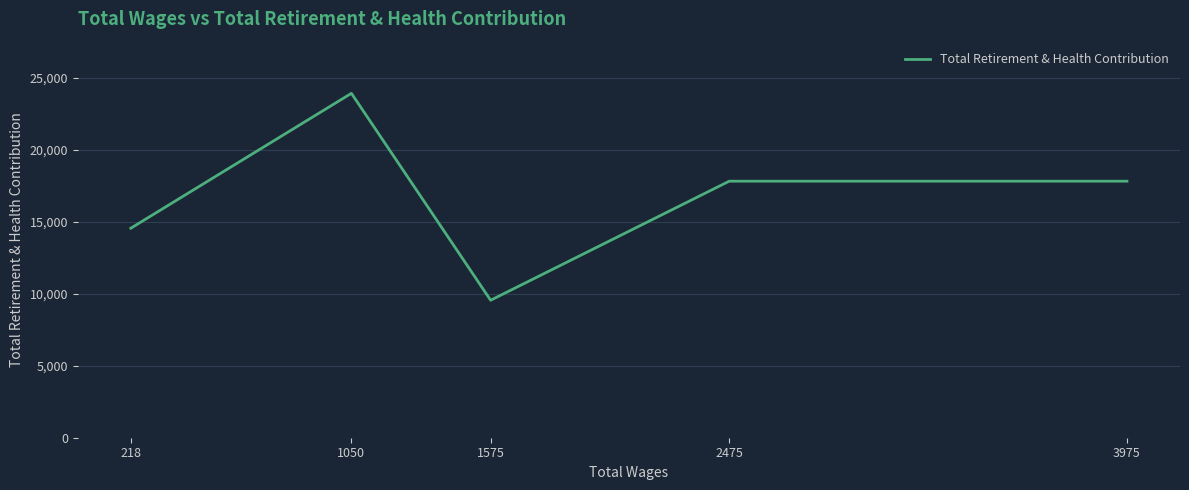

The value at 1575 is 14573. True or false?

False